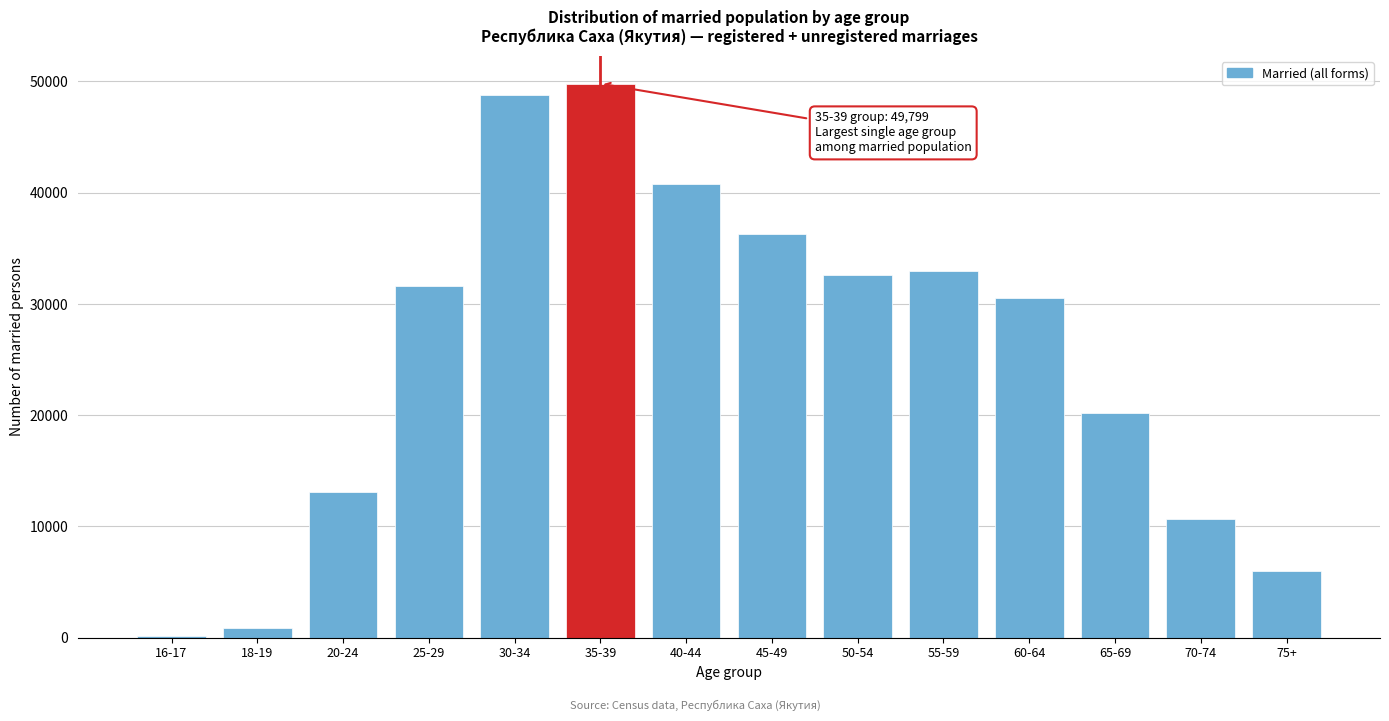

Reading left to right, list all the values displayed in this chart.

16-17=136	18-19=846	20-24=13125	25-29=31645	30-34=48822	35-39=49799	40-44=40807	45-49=36270	50-54=32595	55-59=32949	60-64=30532	65-69=20174	70-74=10652	75+=6023